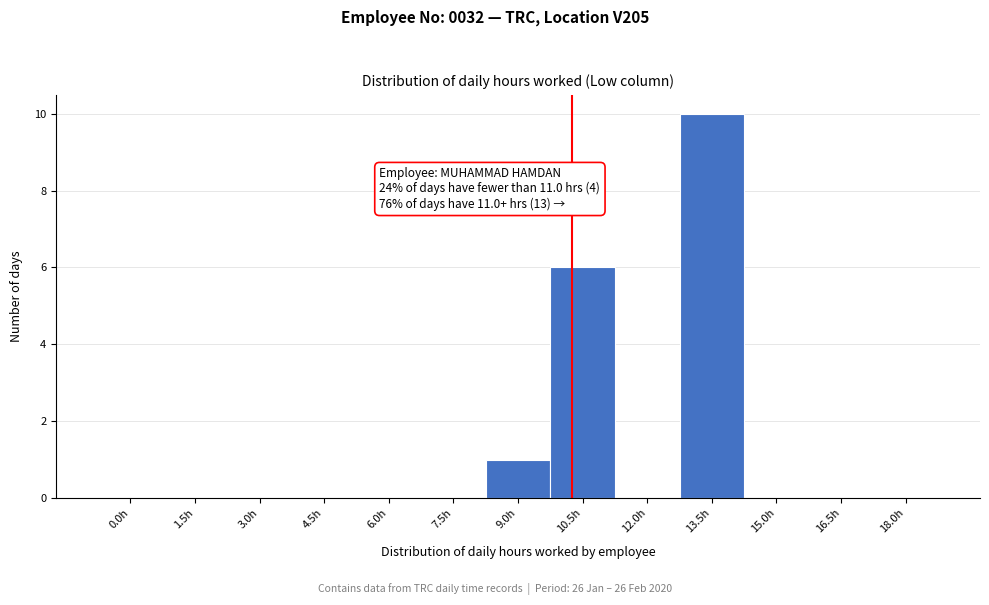

Reading right to left, what are all the values shown in this chart?

18.0h=0	16.5h=0	15.0h=0	13.5h=10	12.0h=0	10.5h=6	9.0h=1	7.5h=0	6.0h=0	4.5h=0	3.0h=0	1.5h=0	0.0h=0